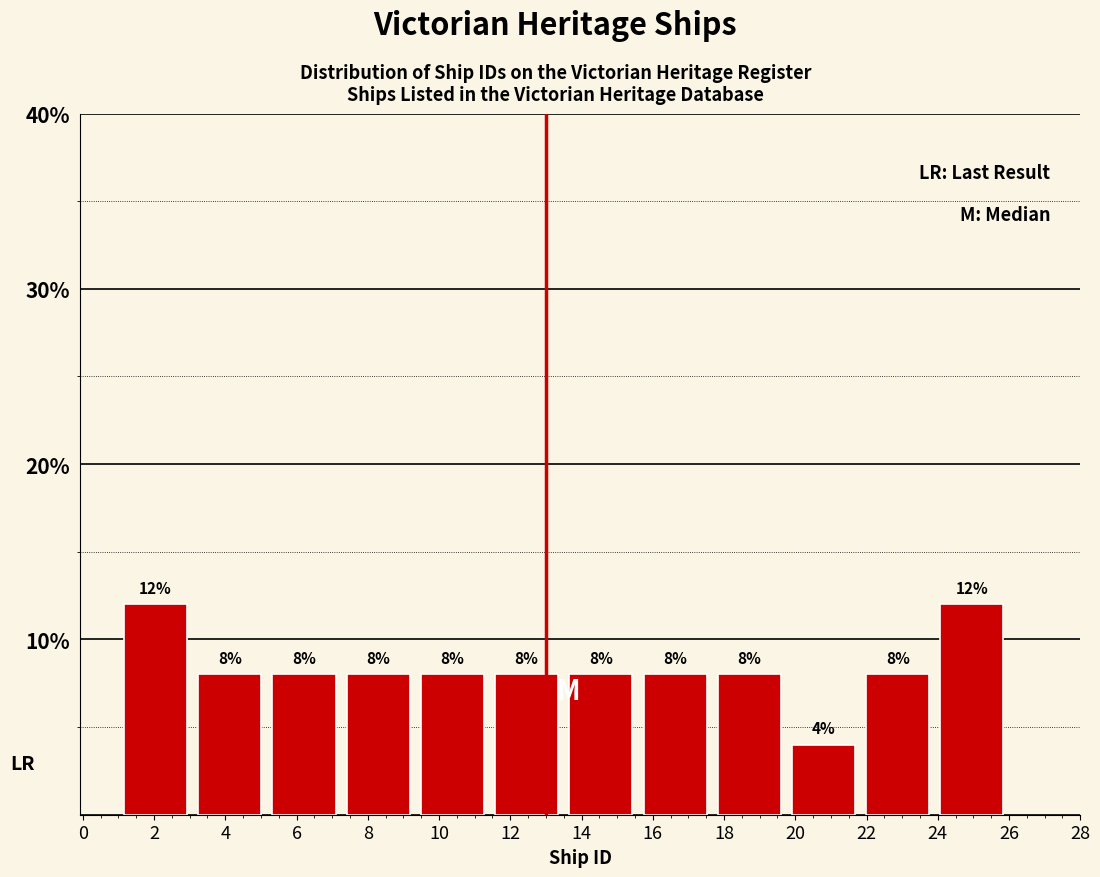

Reading left to right, transcribe this chart: for each bar, give the range it covers on the x-axis and its height. The bar edges are not printed on the chart, so give them approximately, as read against the axis.

1.0 to 3.0: 12
3.0 to 5.2: 8
5.2 to 7.2: 8
7.2 to 9.4: 8
9.4 to 11.4: 8
11.4 to 13.6: 8
13.6 to 15.6: 8
15.6 to 17.6: 8
17.6 to 19.8: 8
19.8 to 21.8: 4
21.8 to 24.0: 8
24.0 to 26.0: 12